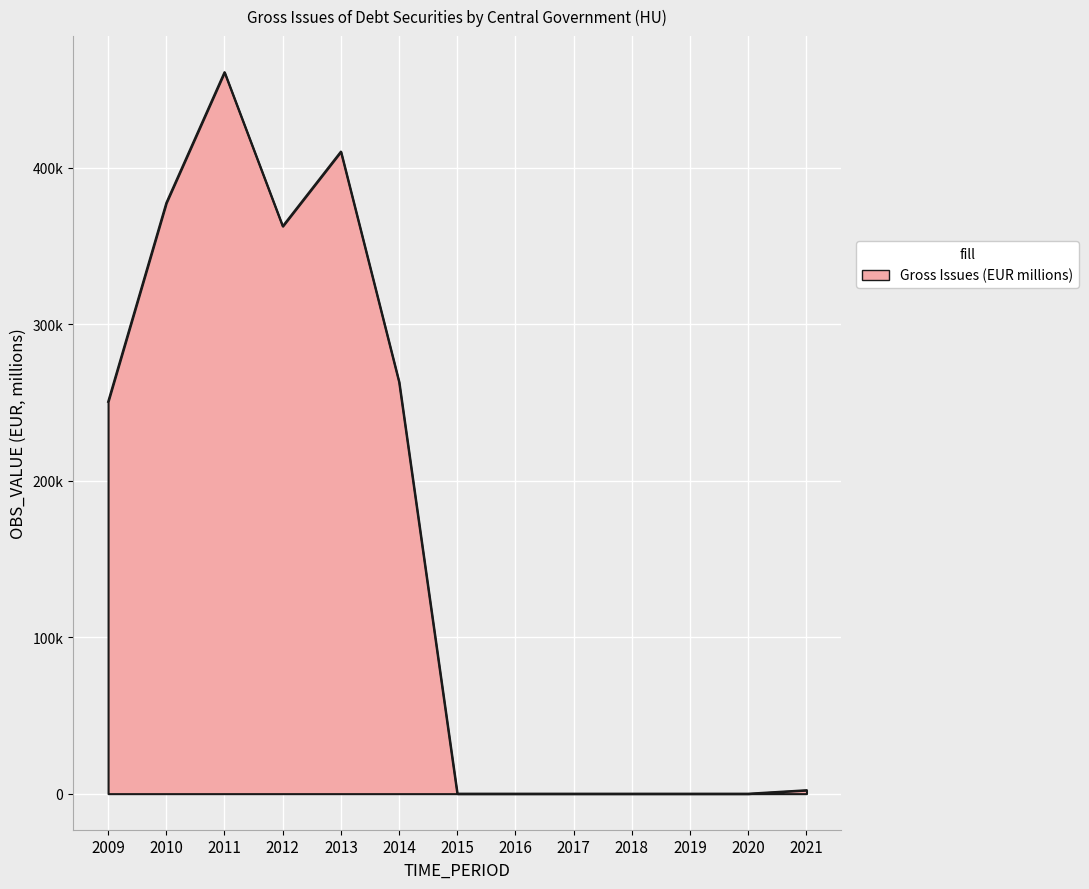

Is this an area chart (filled region under the line)?

Yes